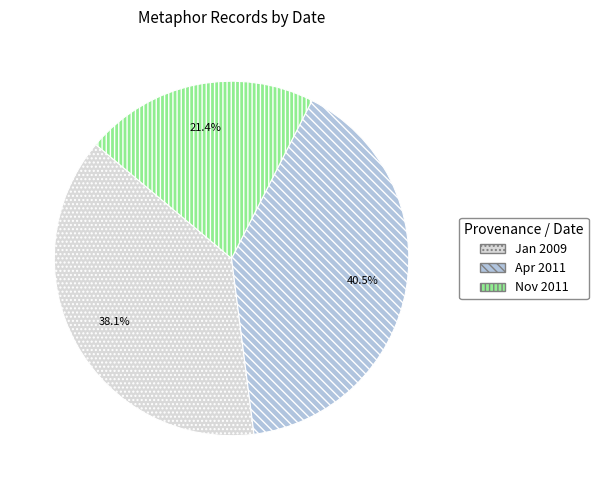

Is there a majority slice in this chart?

No